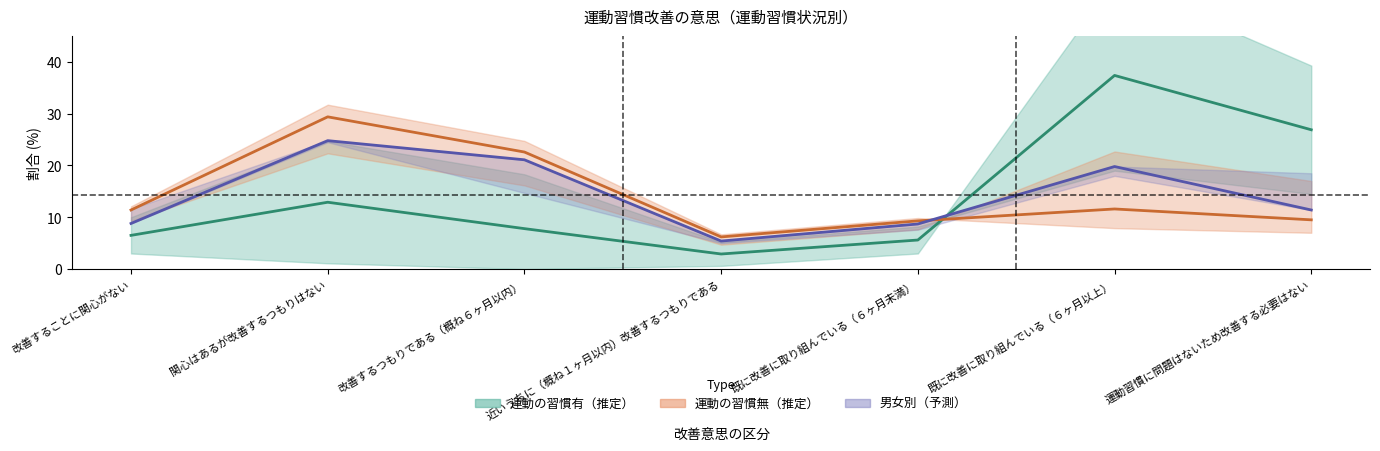

What is the total value across all series at 近いうちに（概ね１ヶ月以内）改善するつもりである?

14.5